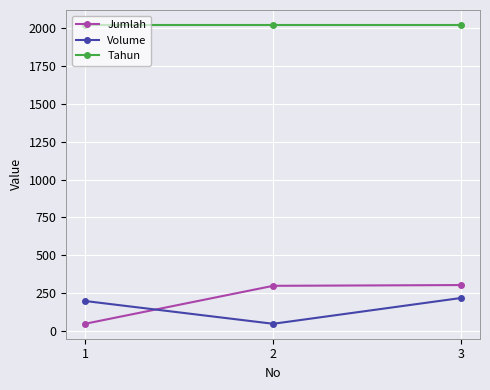

What is the minimum value for Volume?

50